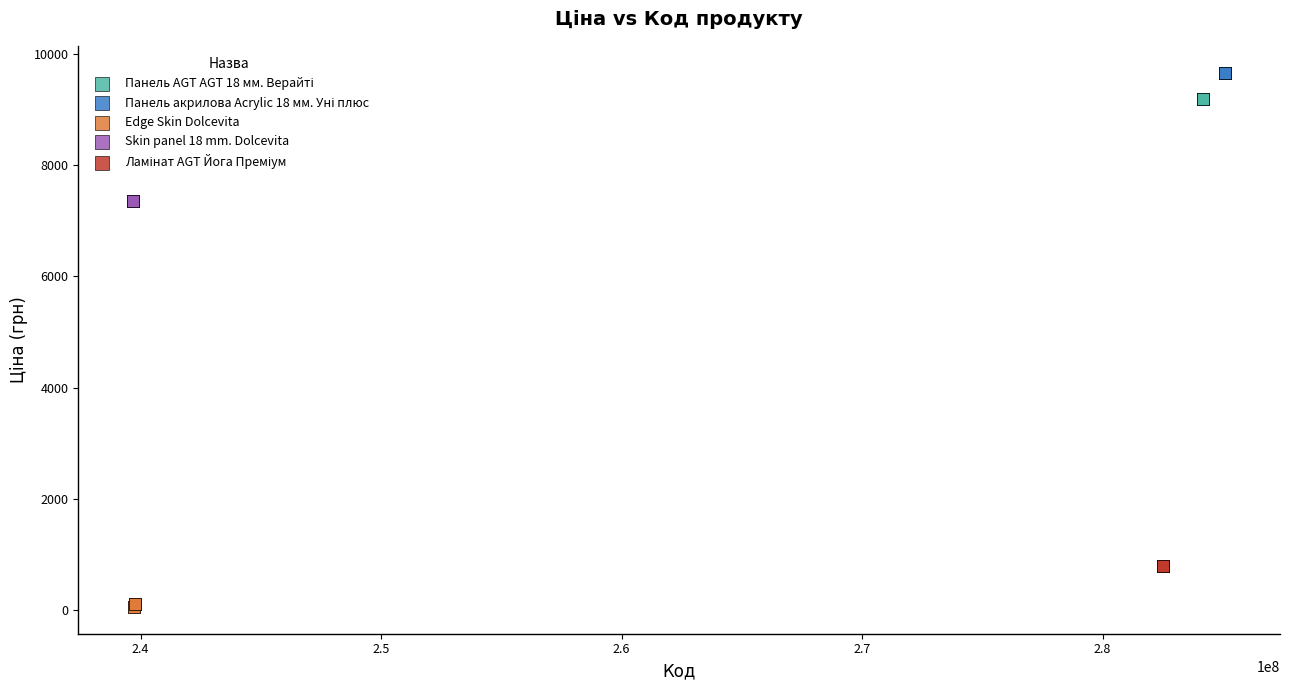

Which series contains the lowest Y value?

Edge Skin Dolcevita